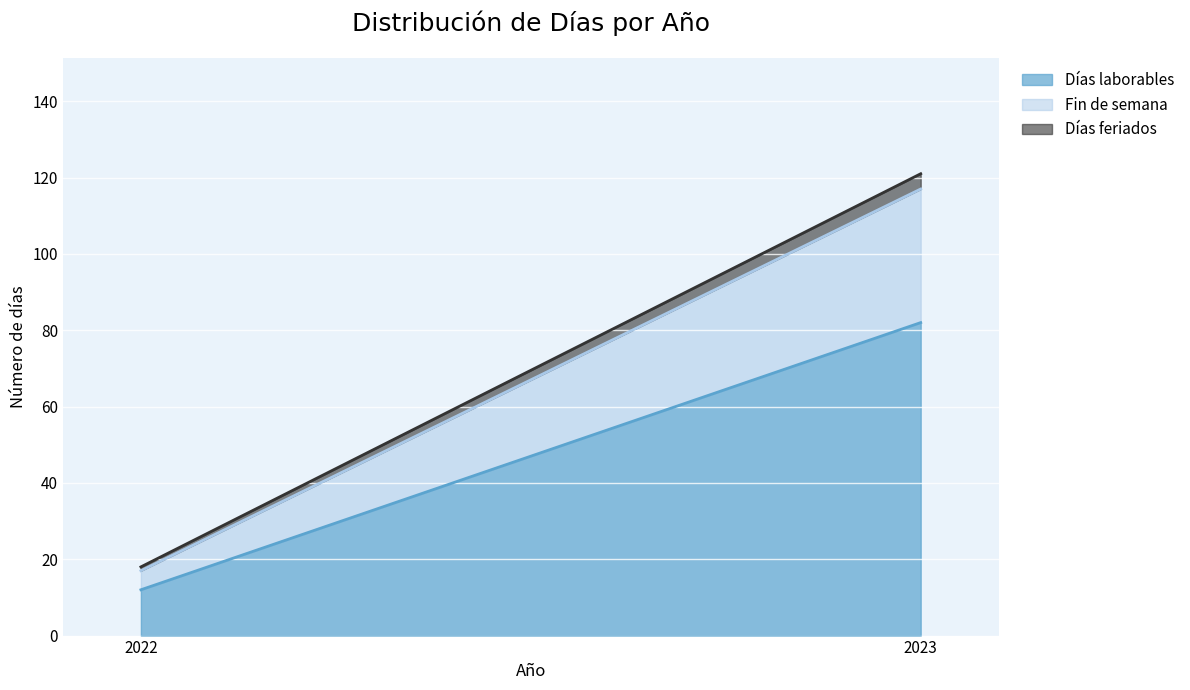

Which series has the largest total across all categories?

Días laborables